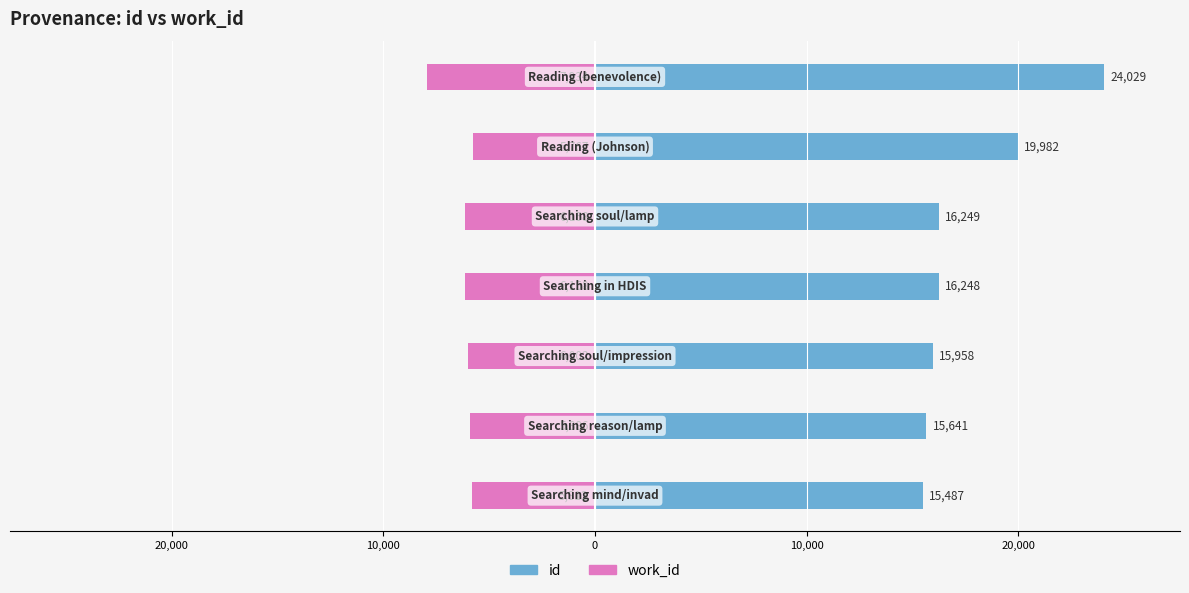

How many bars are there in each group?

2